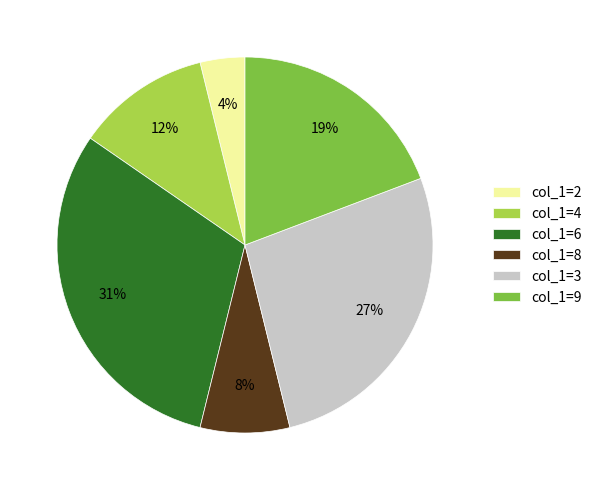

Does any single category account for the majority?

No